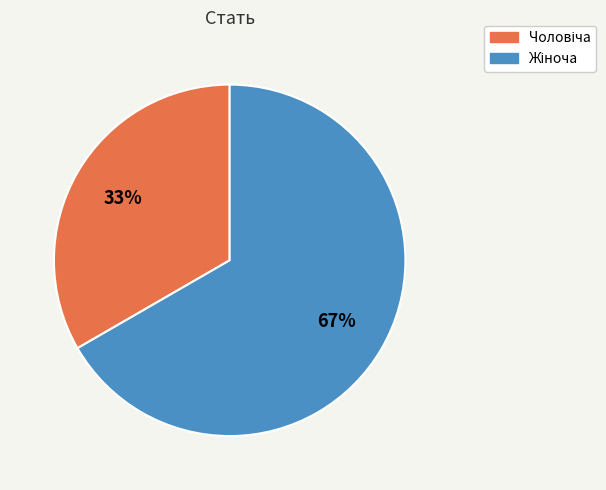

Is there a majority slice in this chart?

Yes